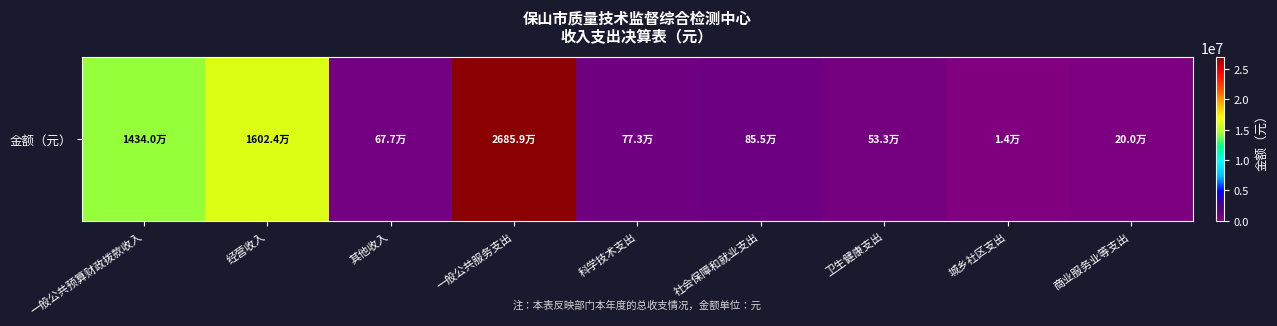

How many data points are above 772717?

5